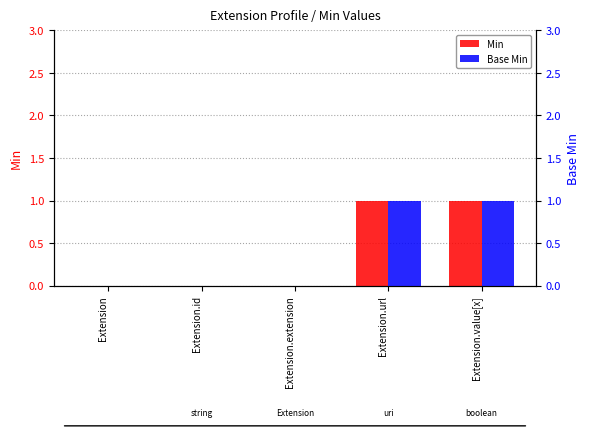

How many data points does each series have?

5